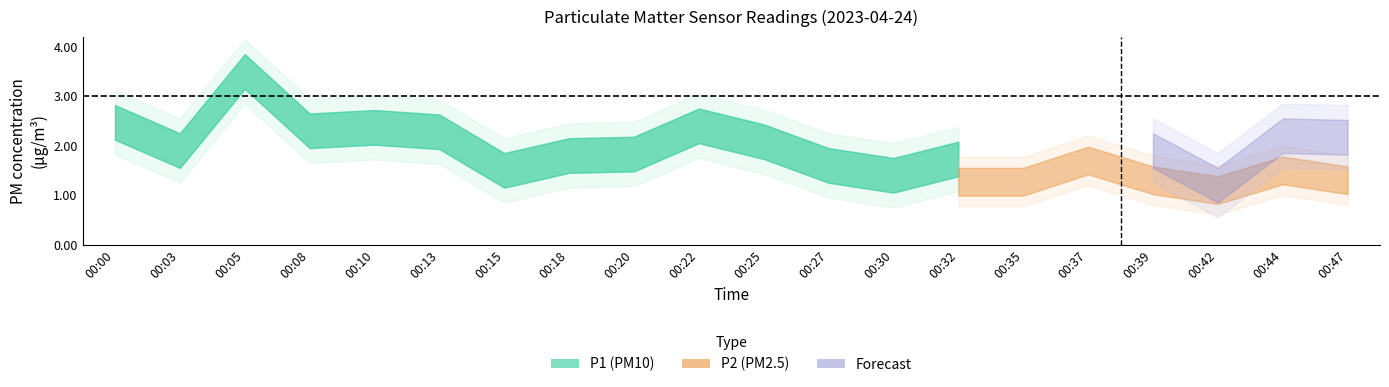

Which series has the widest spread of values?

P1